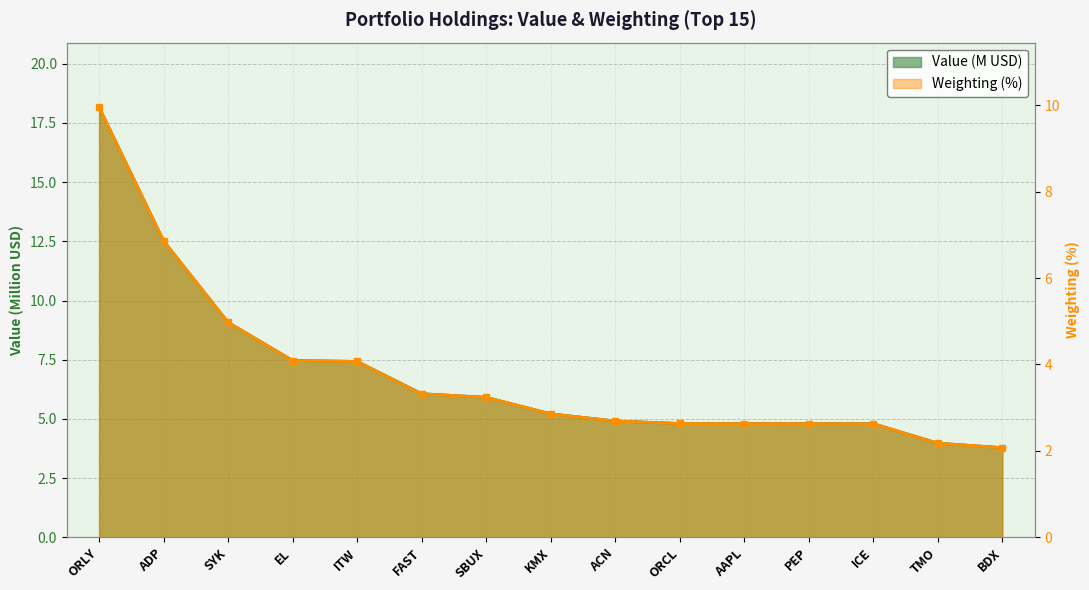

How many categories are shown in the chart?

15